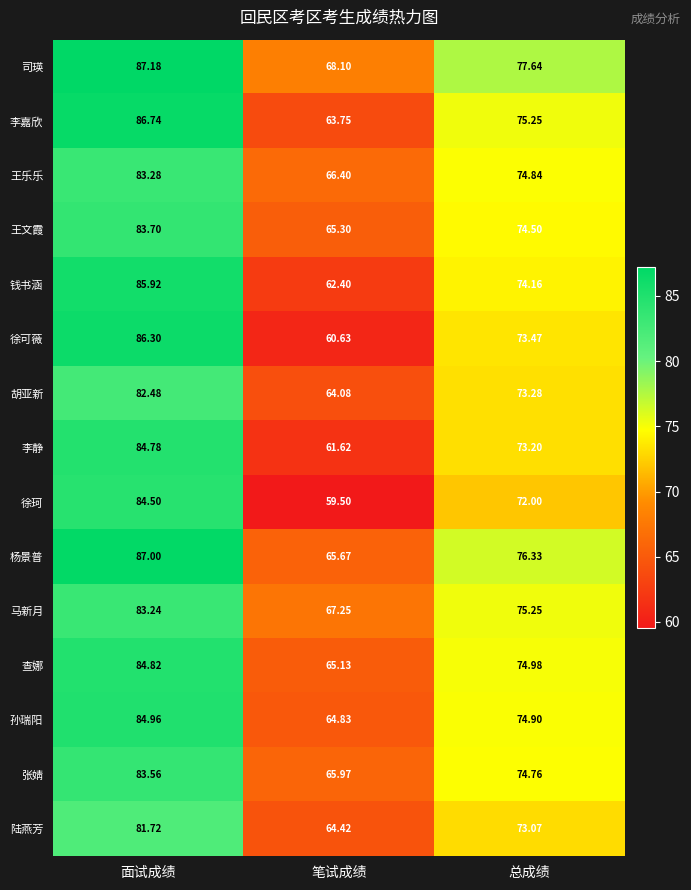

List the series in order of their peak value, highest first.

司瑛, 杨景普, 李嘉欣, 徐可薇, 钱书涵, 孙瑞阳, 查娜, 李静, 徐珂, 王文霞, 张婧, 王乐乐, 马新月, 胡亚新, 陆燕芳